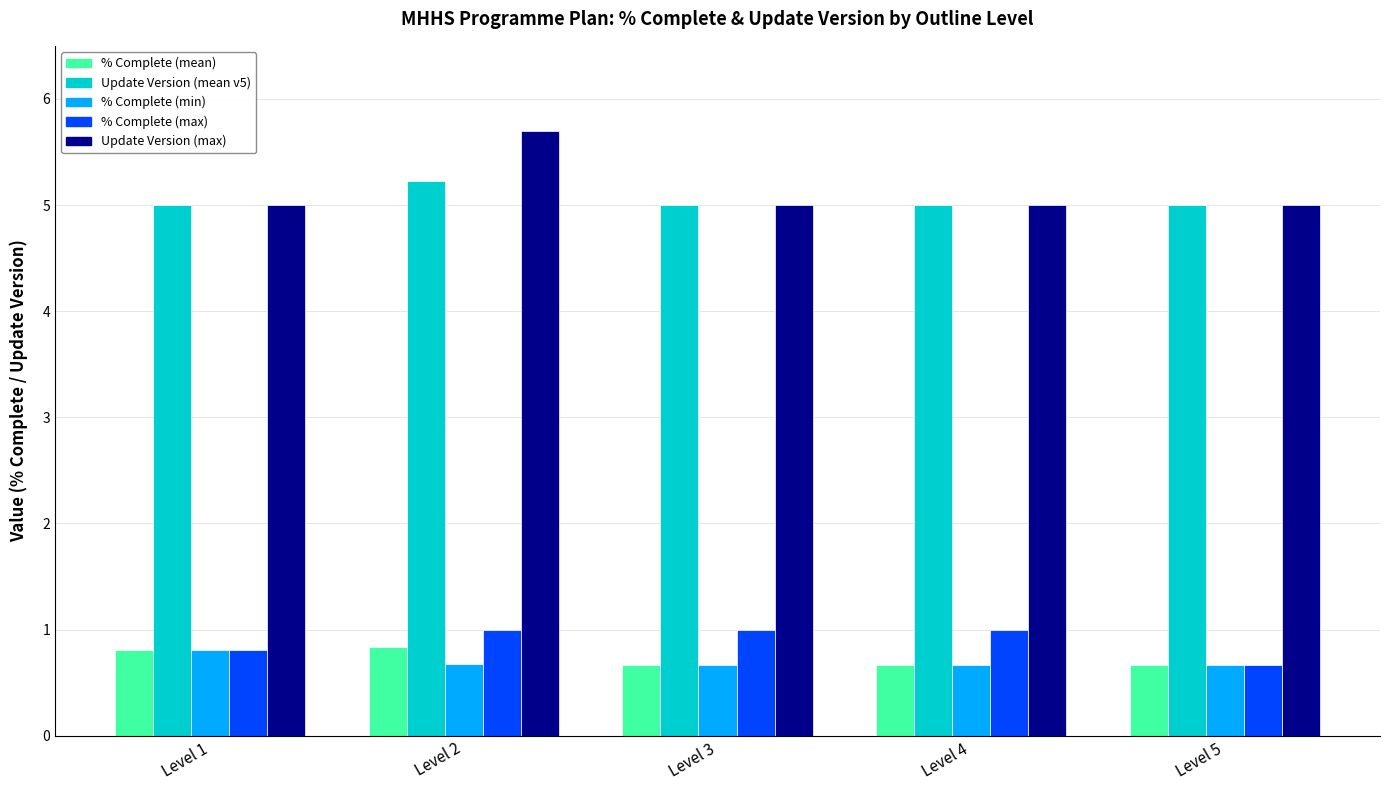

What is the sum of the Update Version (mean v5) values at Level 3 and Level 1?

10.0